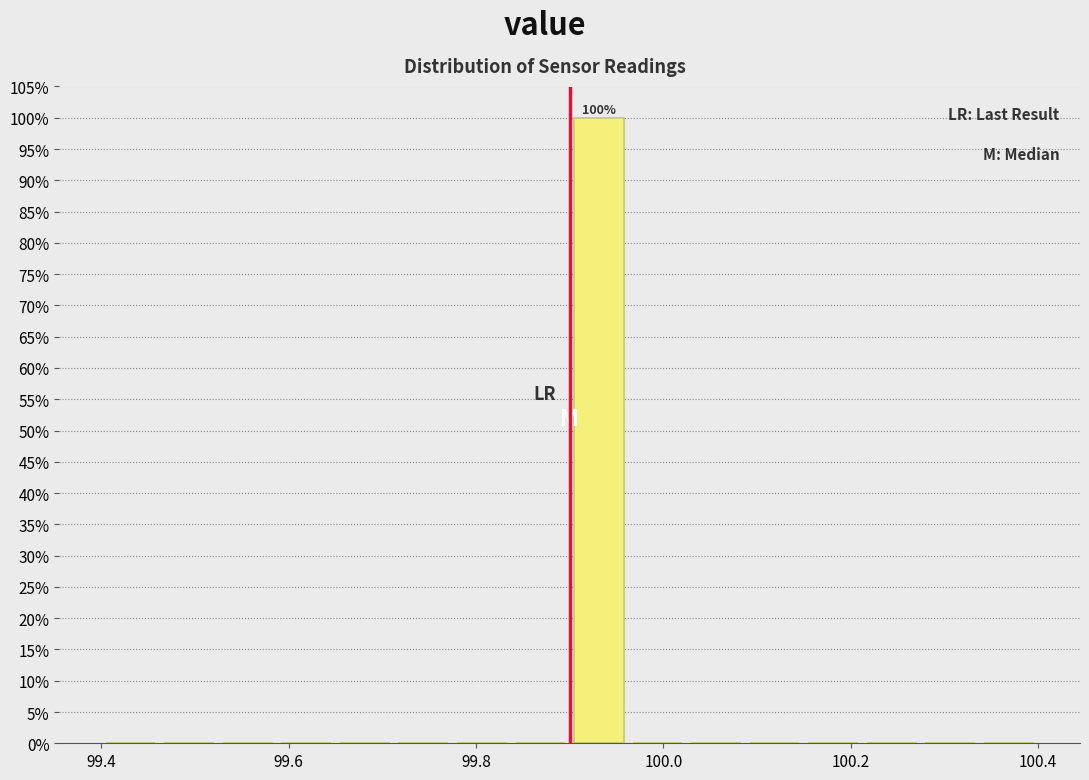

Around what value on the x-axis is the tallest bar? Give the approximate position of its centre, as read against the axis.

99.94